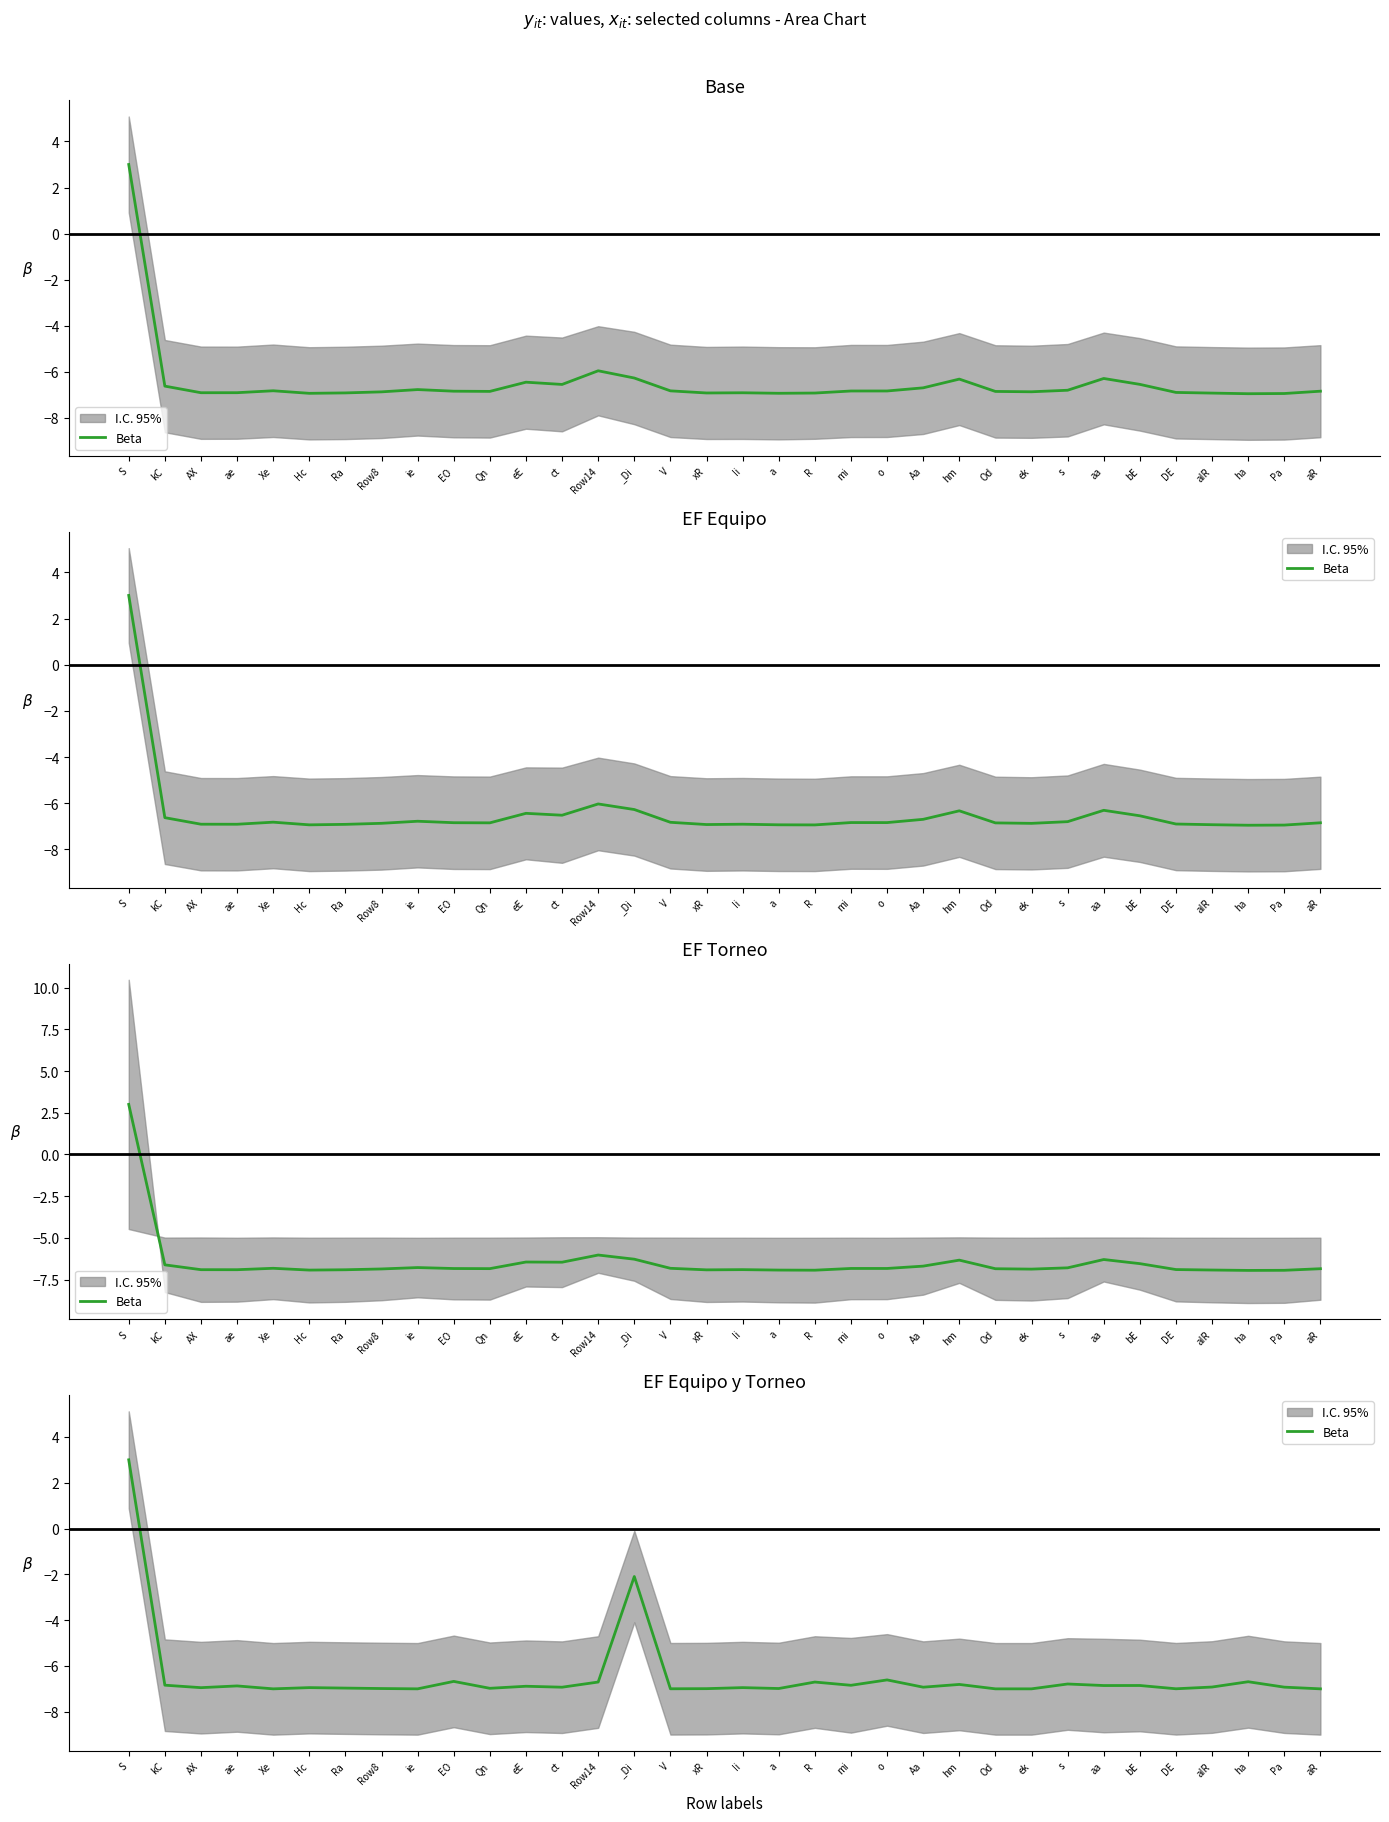

Rank the categories by value from lowest to highest.

Xe, ie, Od, ek, aR, V, DE, xR, Row8, a, Qn, Ra, AX, Ii, Hc, ct, Aa, Pa, aIR, eE, ae, aa, bE, mi, kC, hm, s, R, Row14, ha, EO, o, _Di, S